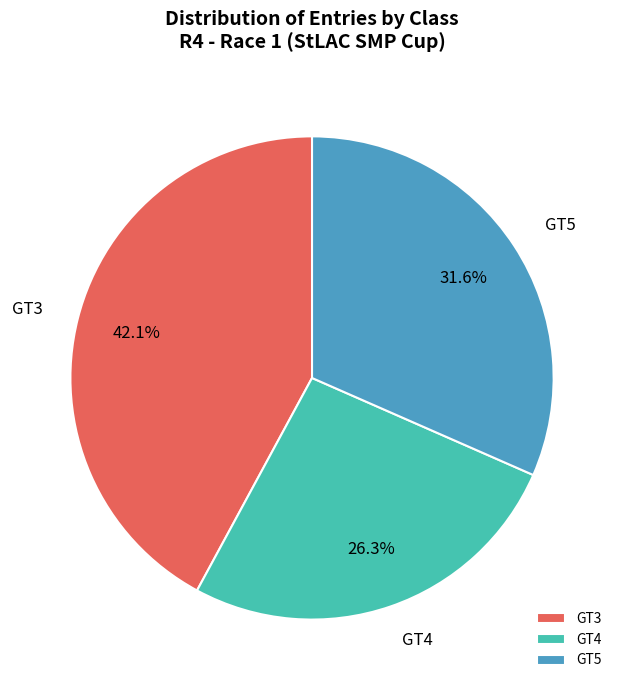

Does GT3 account for over 50% of the chart?

No